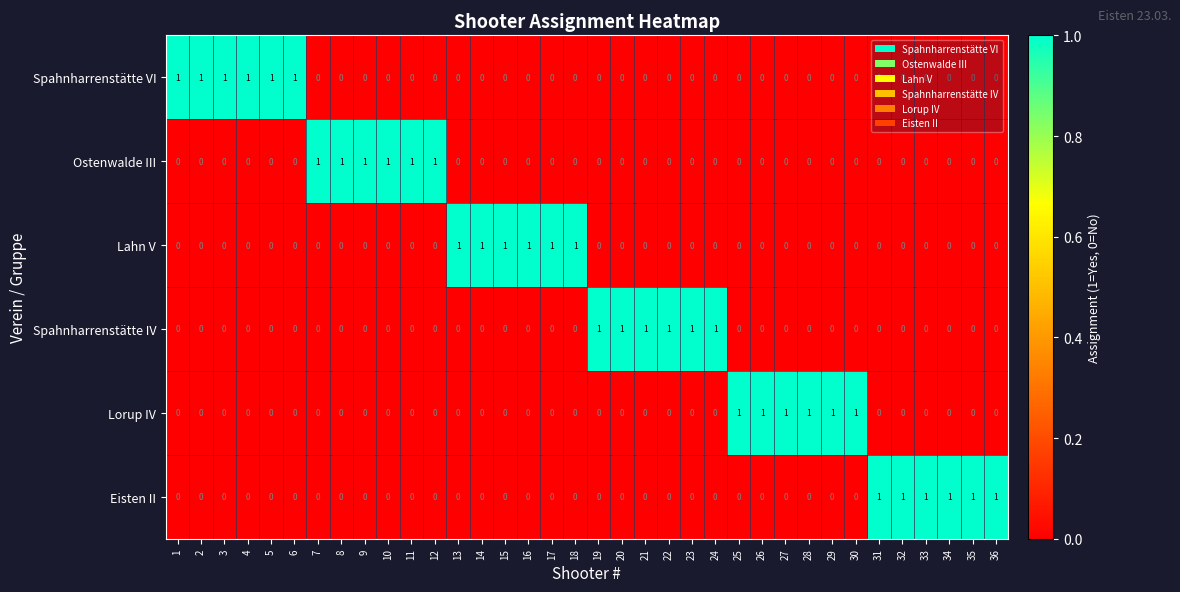

What is the spread (max minus min) of values at 11?

1